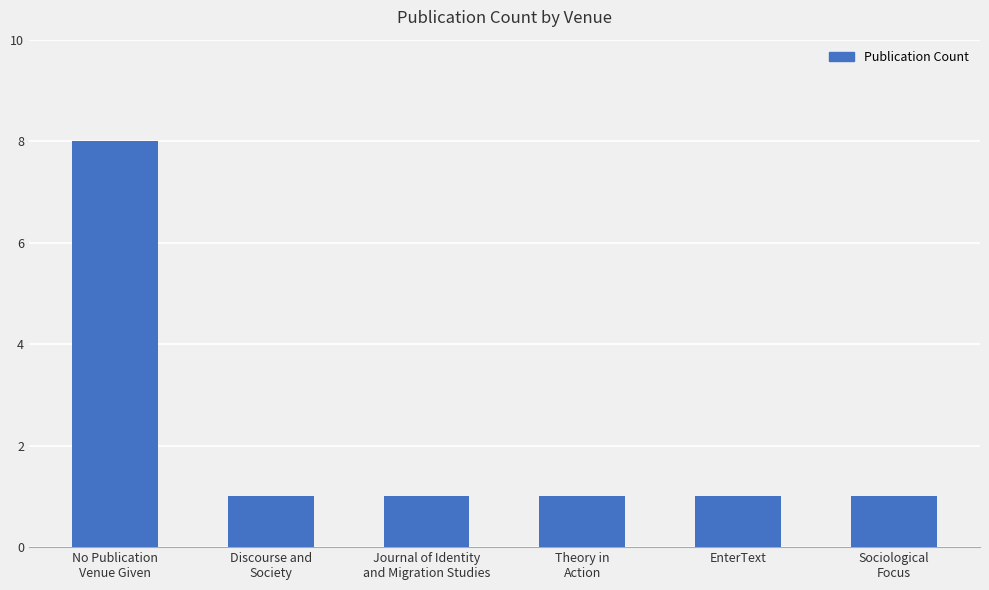

Is it true that the value at EnterText is 1?

True